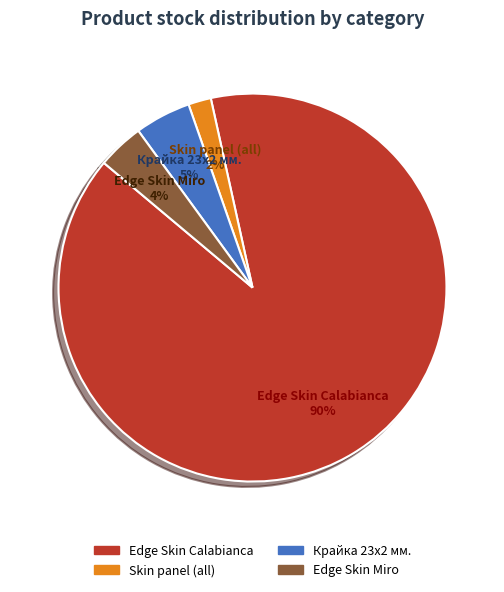

Does any single category account for the majority?

Yes